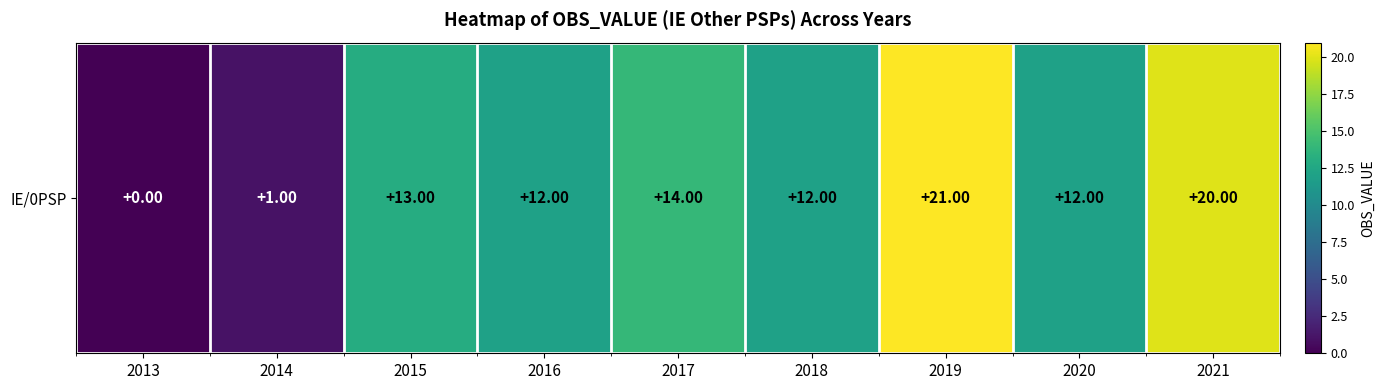

What is the difference between the maximum and minimum values?

21